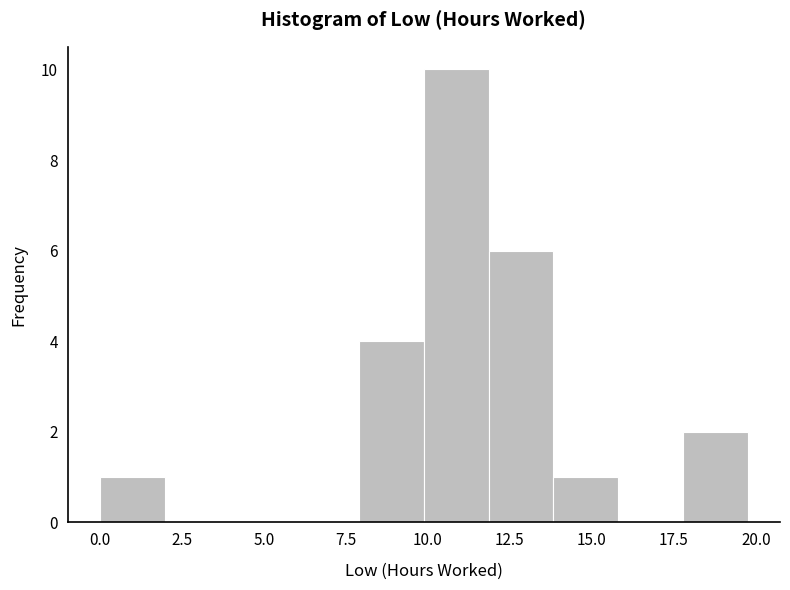

Around what value on the x-axis is the tallest bar? Give the approximate position of its centre, as read against the axis.

11.0